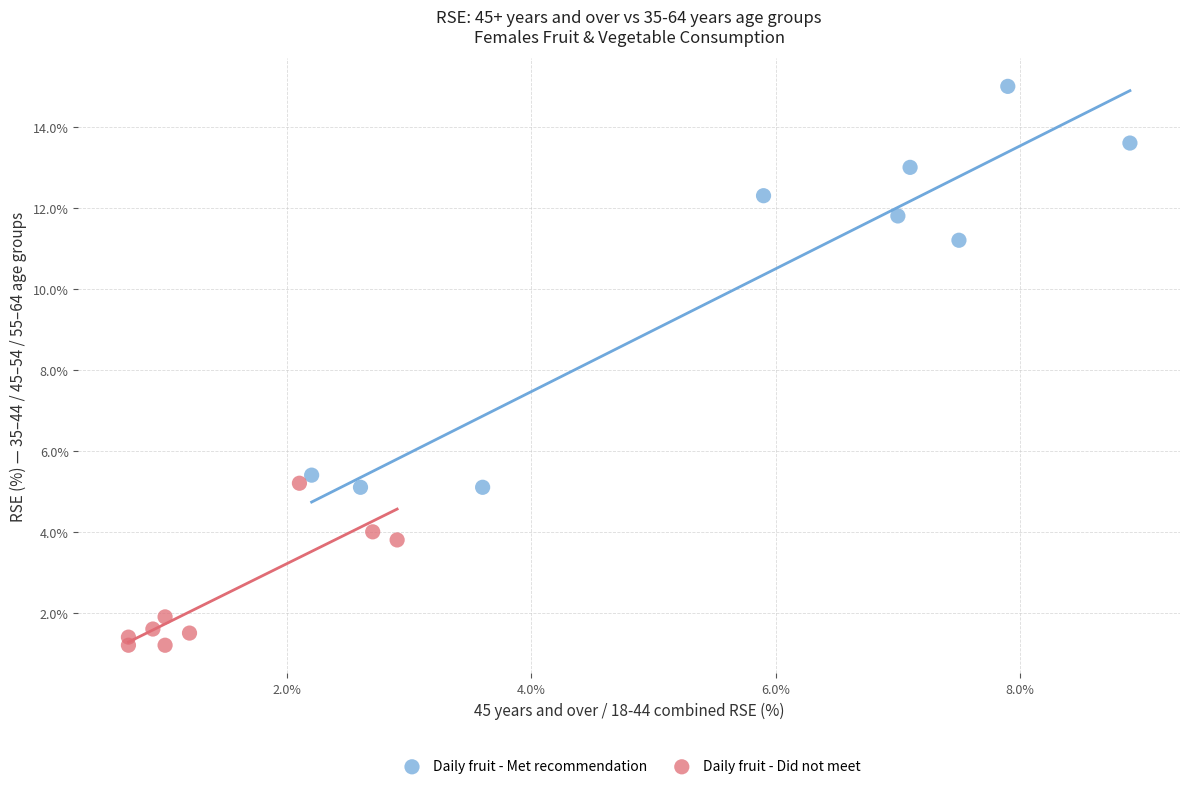

Which series has the widest spread of Y values?

Daily fruit - Met recommendation